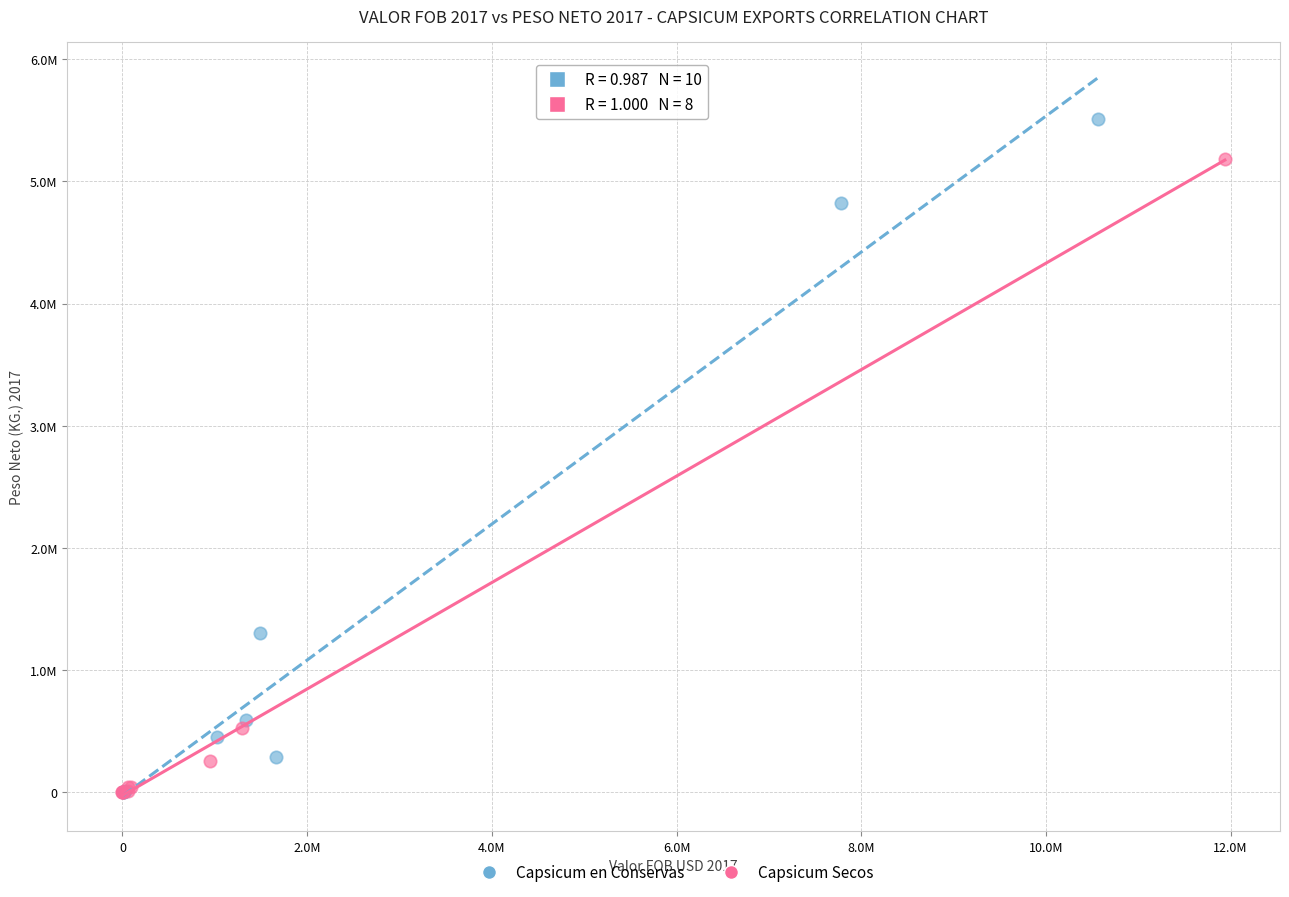

What are all the series names shown in the legend?

Capsicum en Conservas, Capsicum Secos